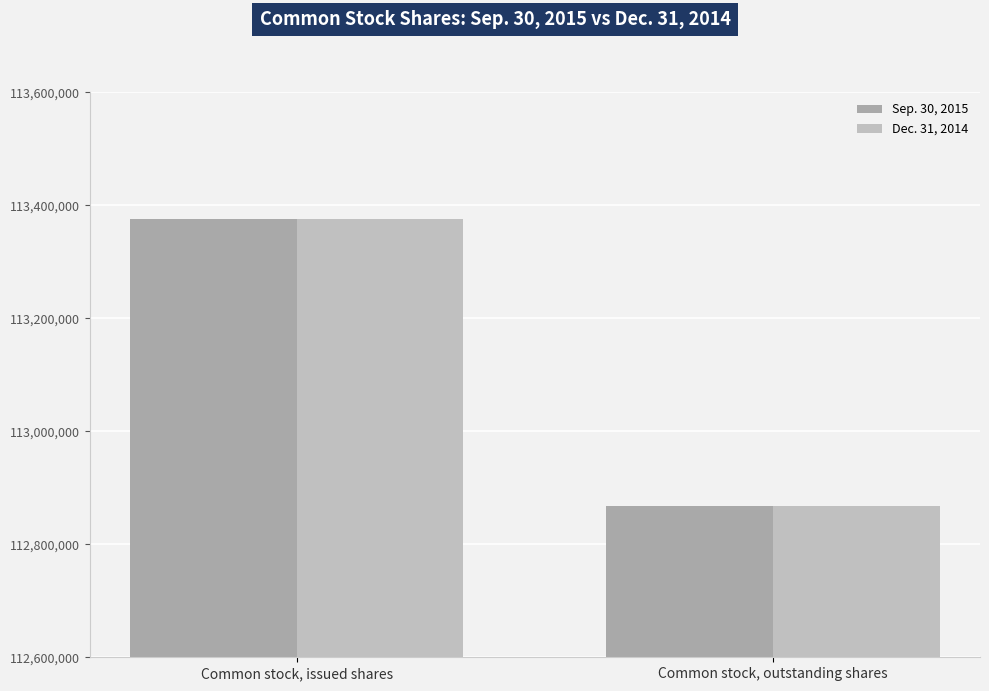

Where is Dec. 31, 2014 nearest to the value 113122051?

Common stock, issued shares